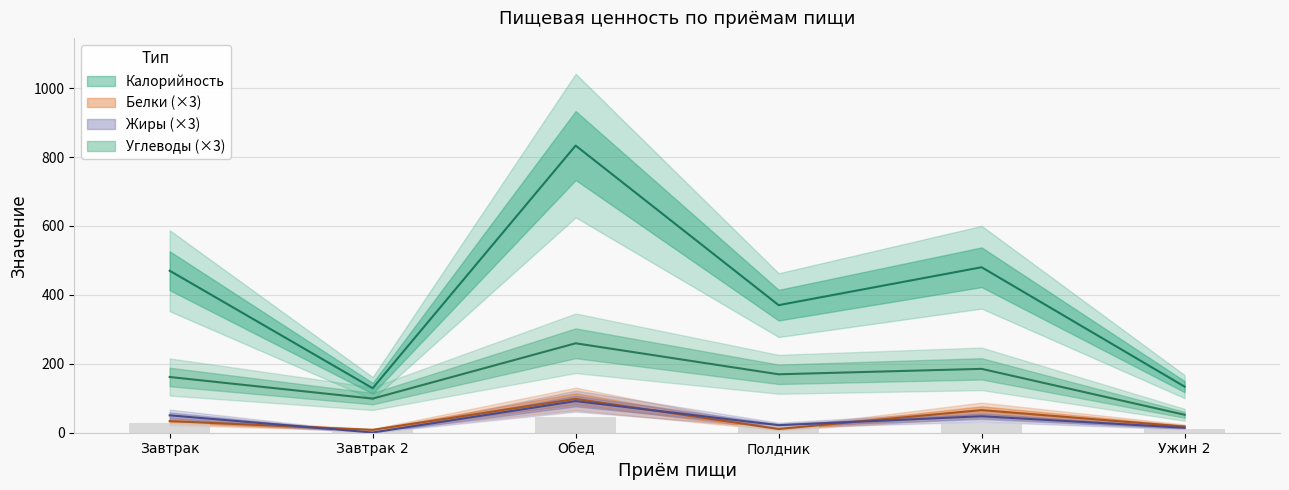

Reading left to right, what are all the values shown in this chart?

Калорийность: Завтрак=470.1	Завтрак 2=129.1	Обед=833.3	Полдник=370.2	Ужин=480.2	Ужин 2=133.8
Белки: Завтрак=33.6	Завтрак 2=8.3	Обед=98.2	Полдник=10.9	Ужин=65.6	Ужин 2=17.9
Жиры: Завтрак=50.4	Завтрак 2=0.6	Обед=91.8	Полдник=21.8	Ужин=47.8	Ужин 2=14.5
Углеводы: Завтрак=161.7	Завтрак 2=99.0	Обед=259.5	Полдник=169.6	Ужин=185.3	Ужин 2=52.1